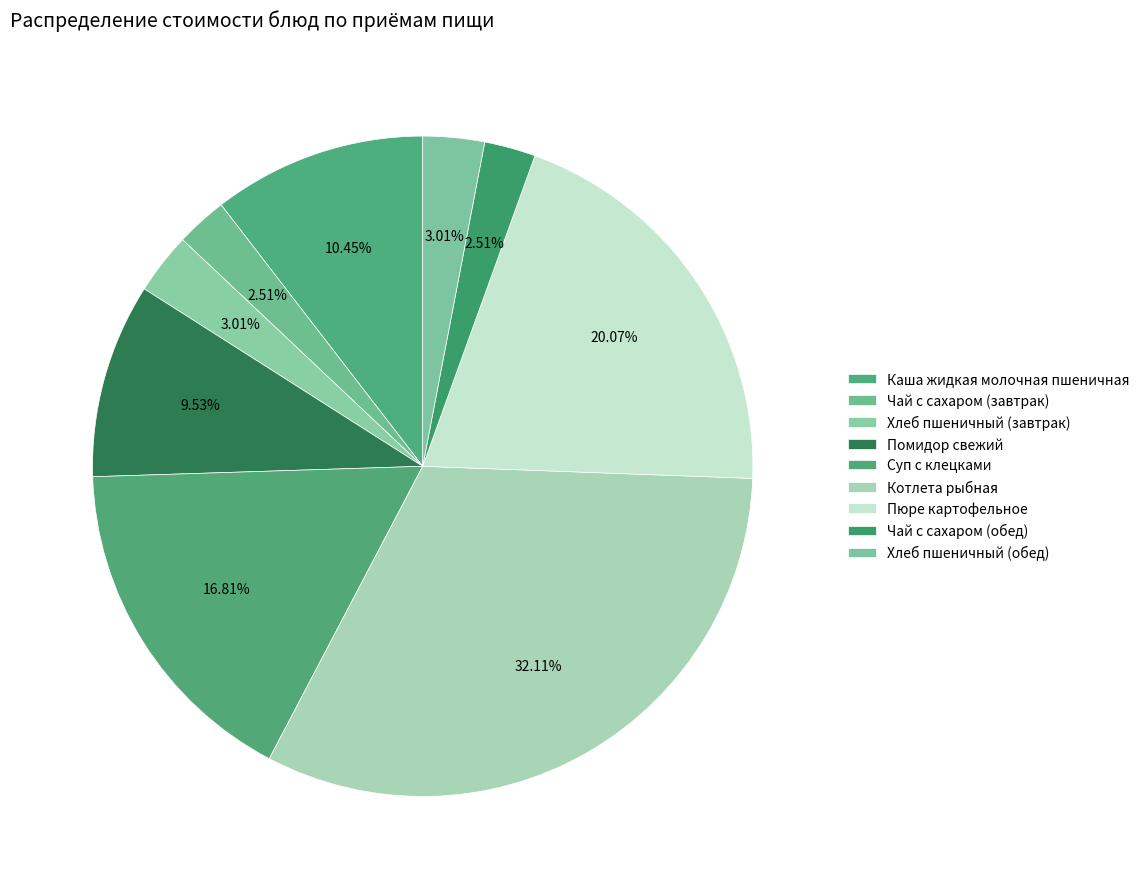

What percentage is NOT represented by Чай с сахаром (завтрак)?

97.5%